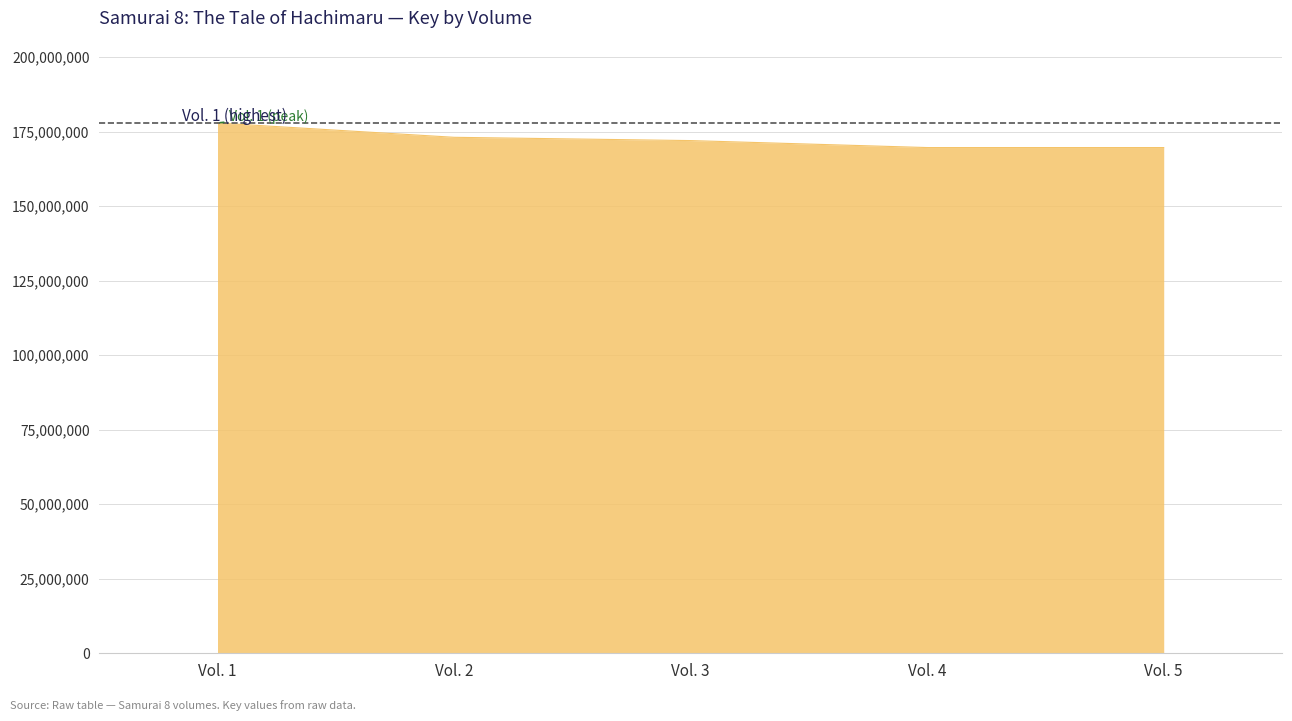

How many distinct data groups are displayed?

1